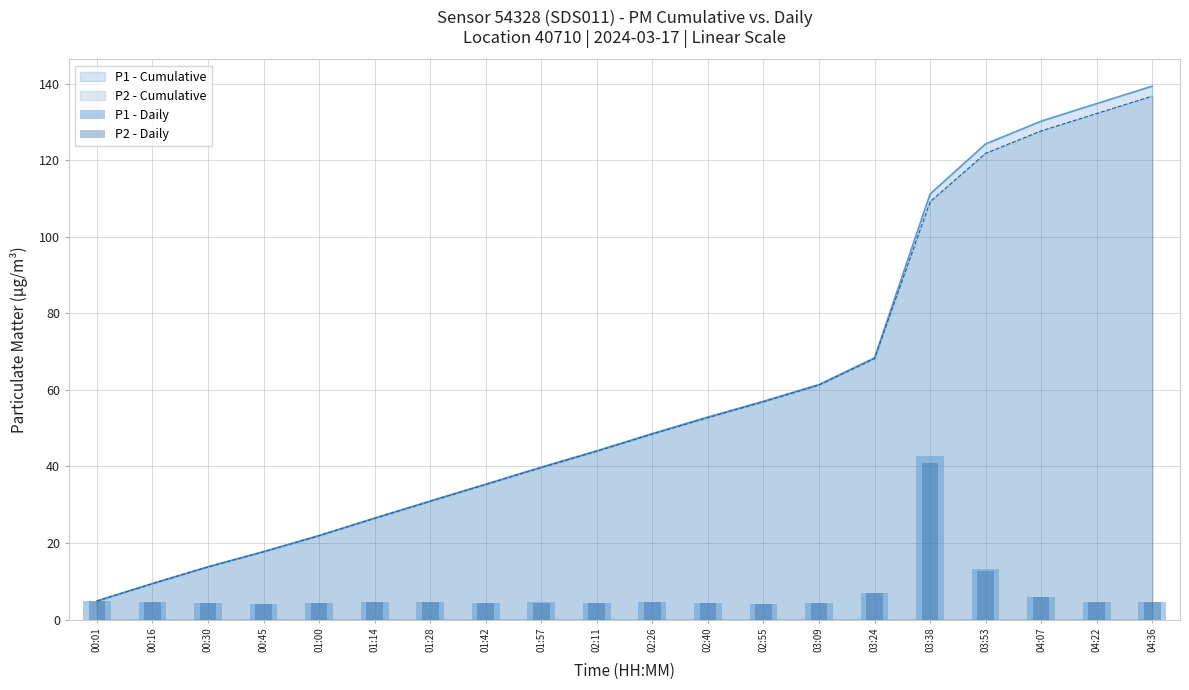

At which category is the sum across all series the highest?

03:38